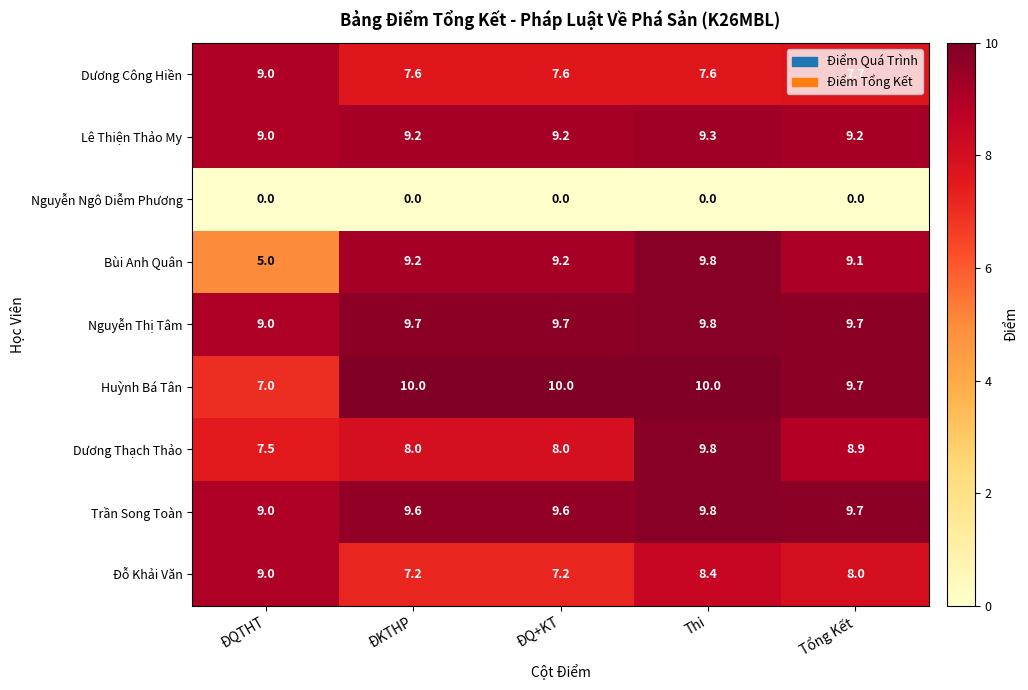

Between ĐQ+KT and Thi, which series saw the biggest shift?

Dương Thạch Thảo